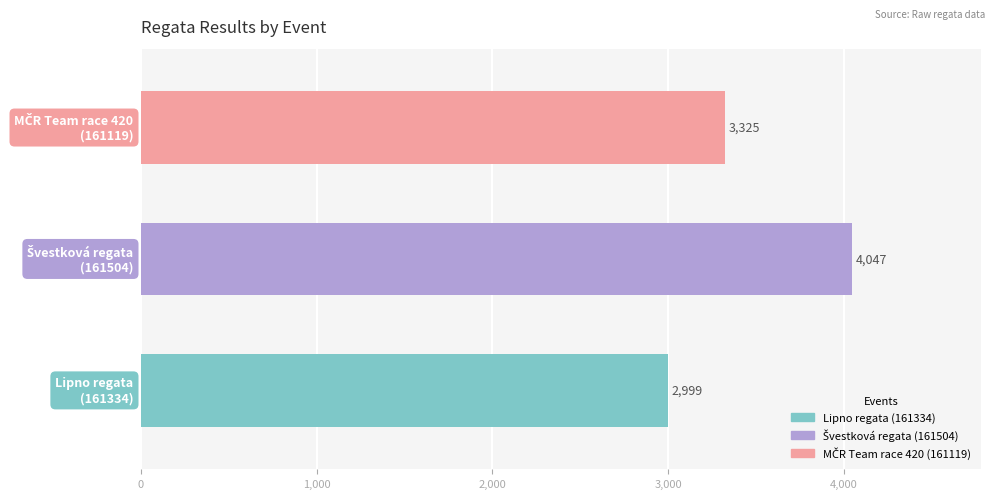

How many data points are less than 3325?

1